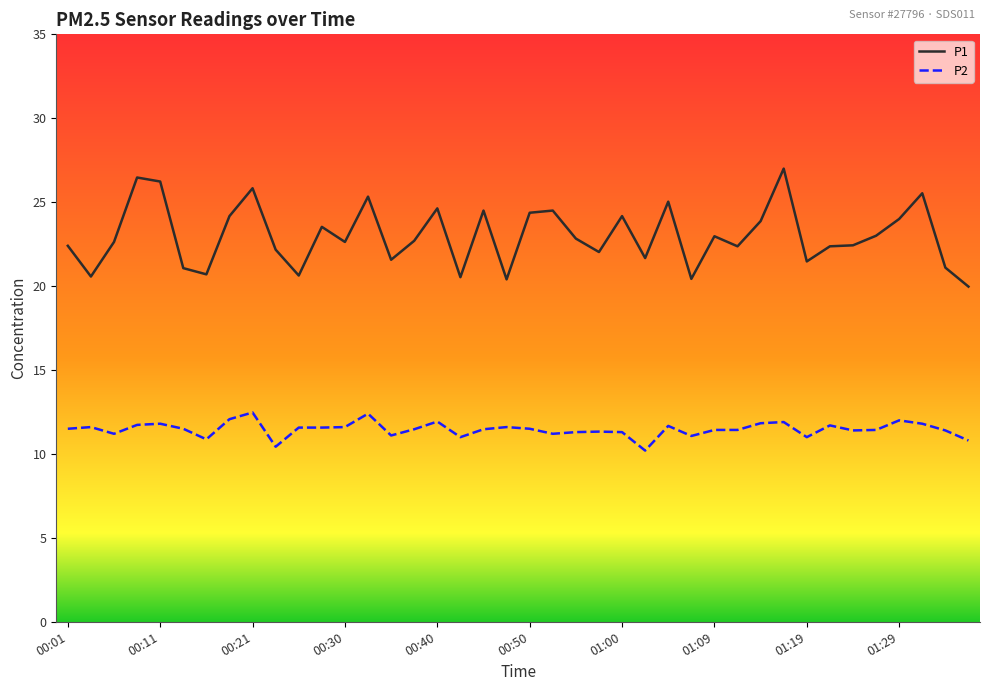

What is the difference between the maximum and minimum values in the P1 series?

7.0